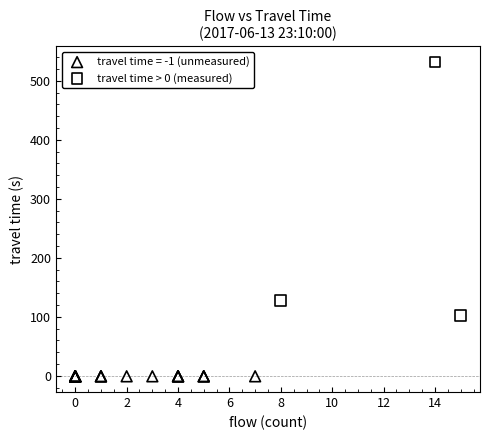

Which series contains the lowest Y value?

travel time = -1 (unmeasured)